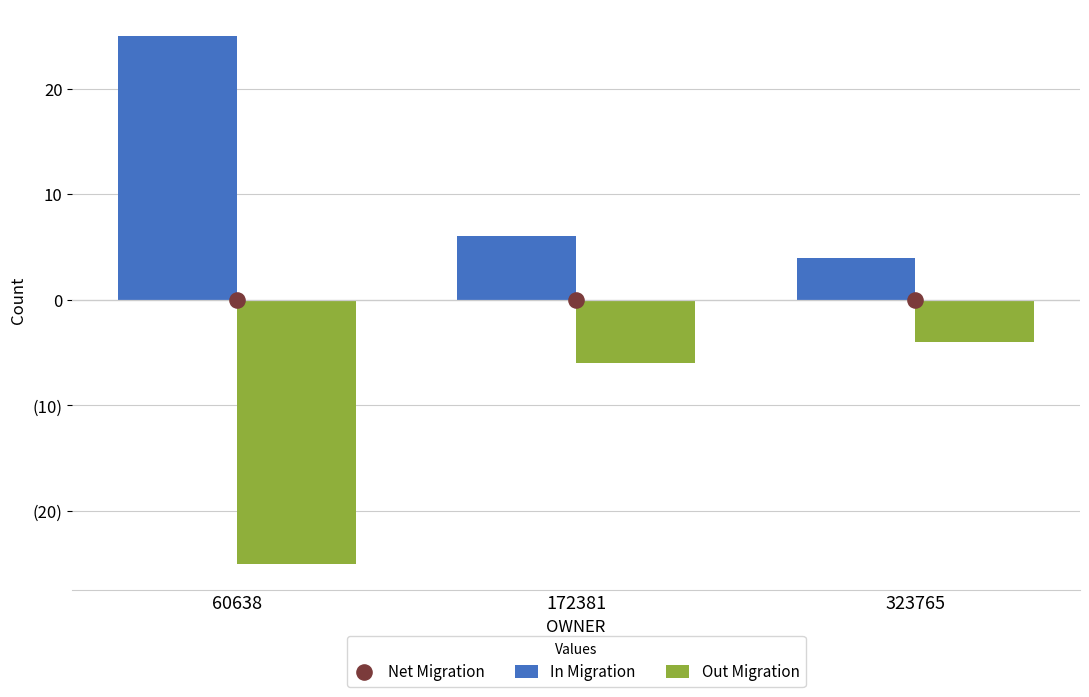

Which series reaches the minimum Y coordinate?

Out Migration